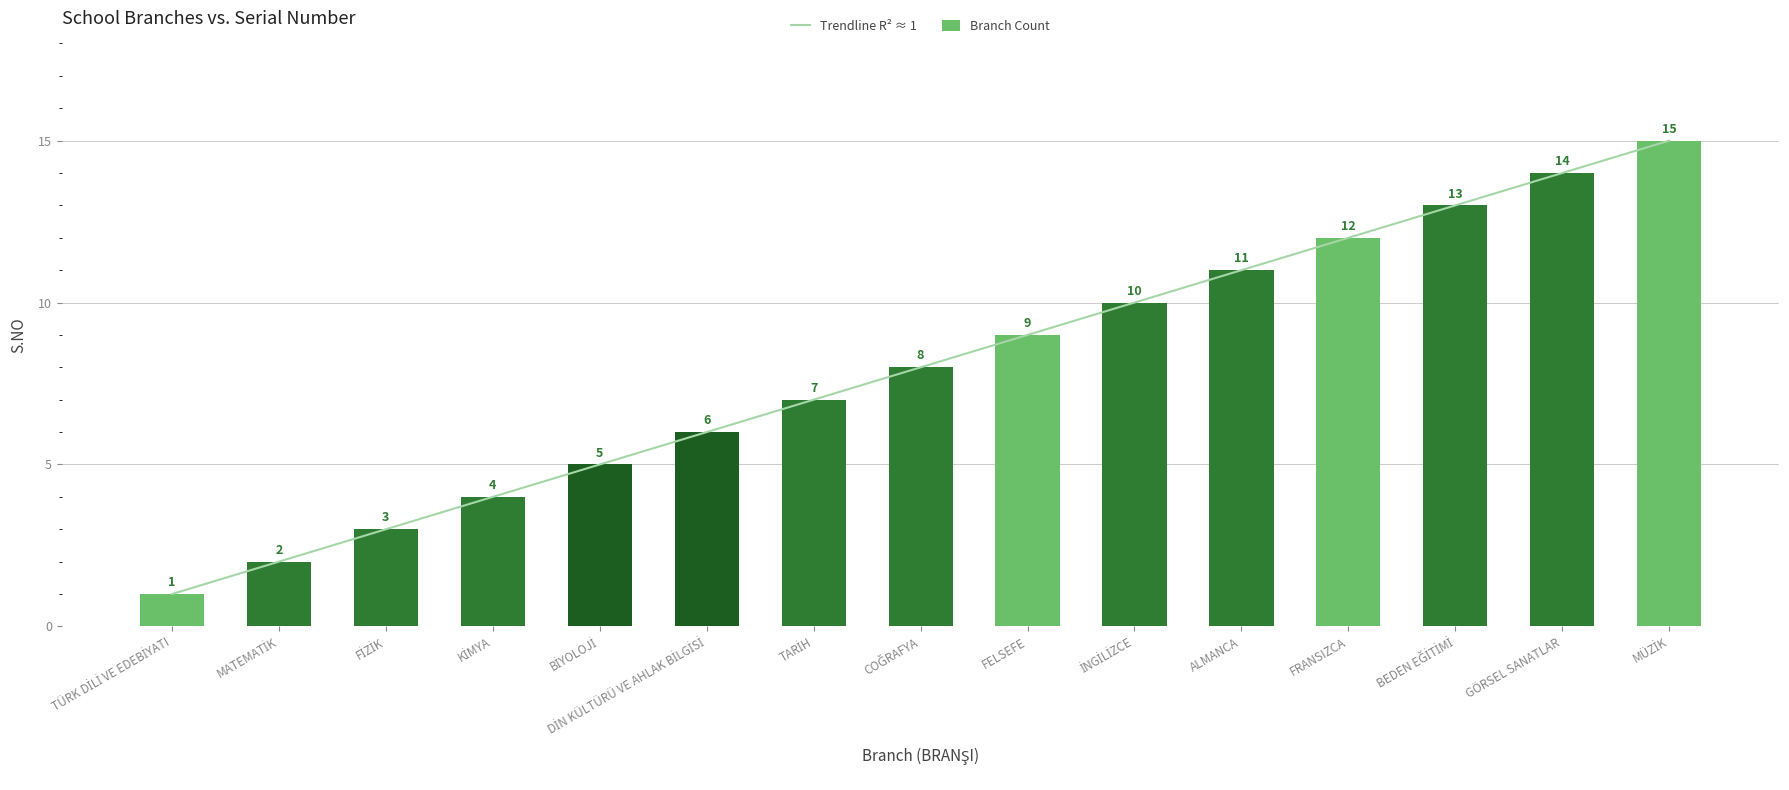

Rank the series at KİMYA from highest to lowest value.

Trendline R² ≈ 1, Branch Count